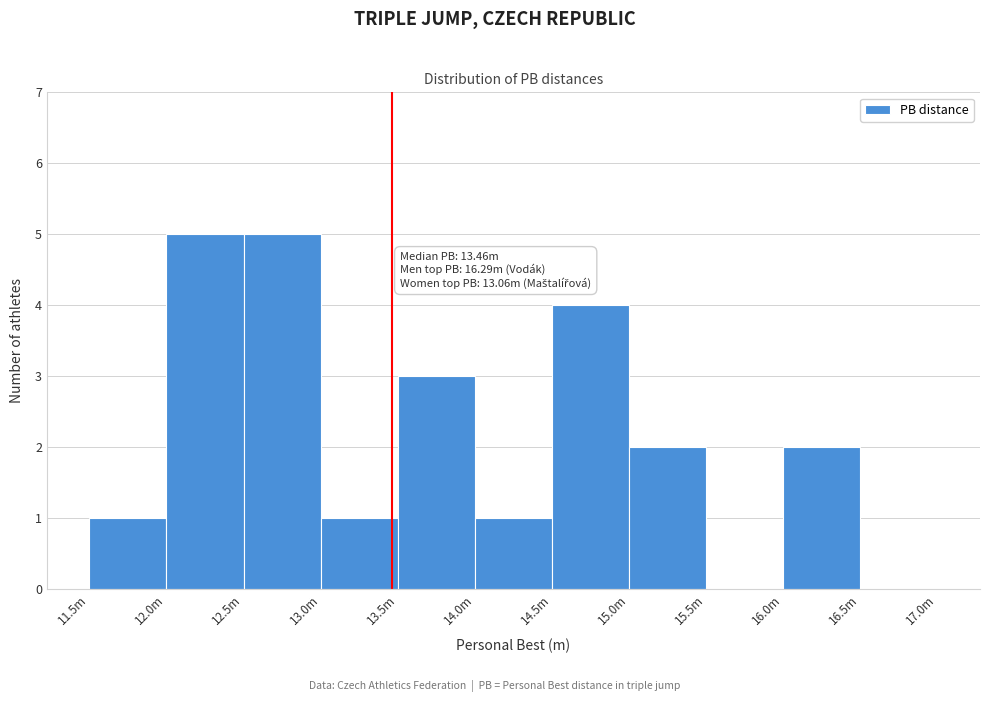

Reading left to right, list all the values displayed in this chart.

11.5m=1	12.0m=5	12.5m=5	13.0m=1	13.5m=3	14.0m=1	14.5m=4	15.0m=2	15.5m=0	16.0m=2	16.5m=0